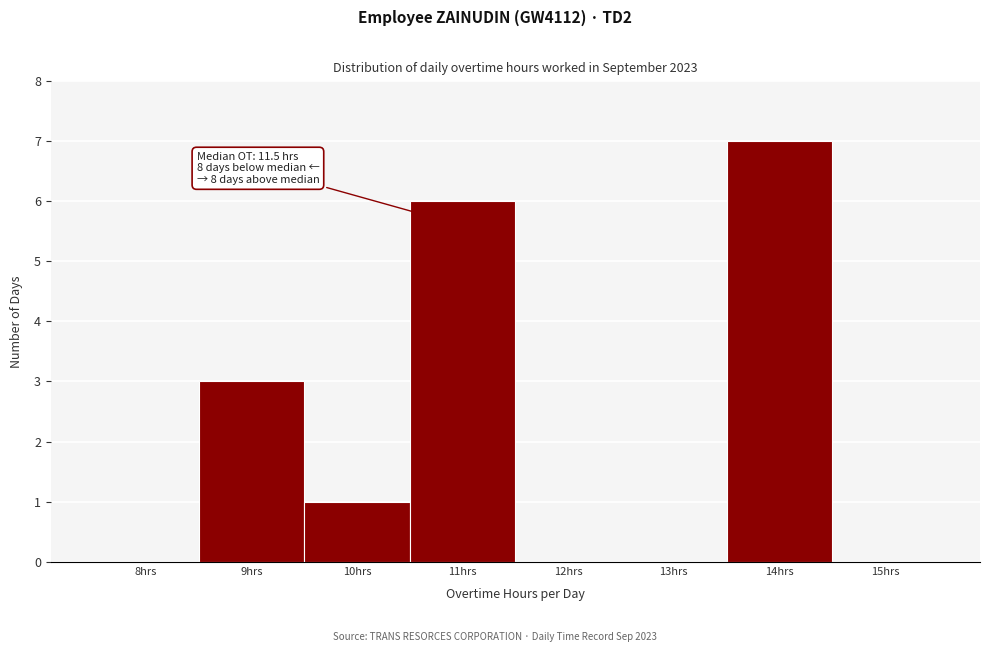

Reading left to right, list all the values displayed in this chart.

8hrs=0	9hrs=3	10hrs=1	11hrs=6	12hrs=0	13hrs=0	14hrs=7	15hrs=0